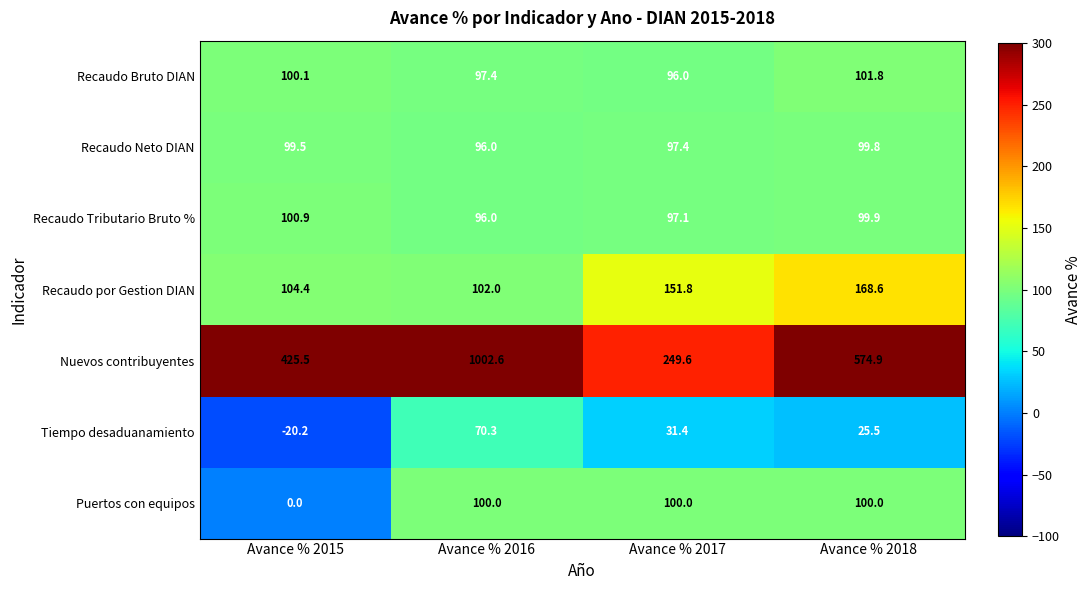

List the series in order of their peak value, lowest first.

Tiempo desaduanamiento, Recaudo Neto DIAN, Puertos con equipos, Recaudo Tributario Bruto %, Recaudo Bruto DIAN, Recaudo por Gestion DIAN, Nuevos contribuyentes